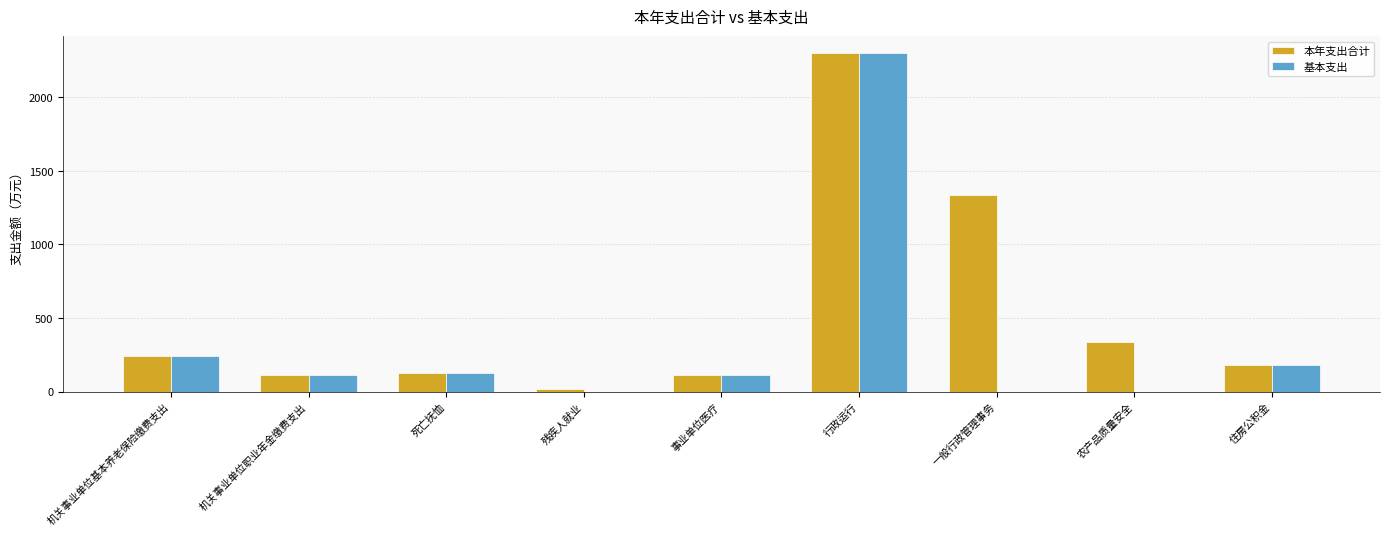

At which category does the chart reach its peak across all series?

行政运行